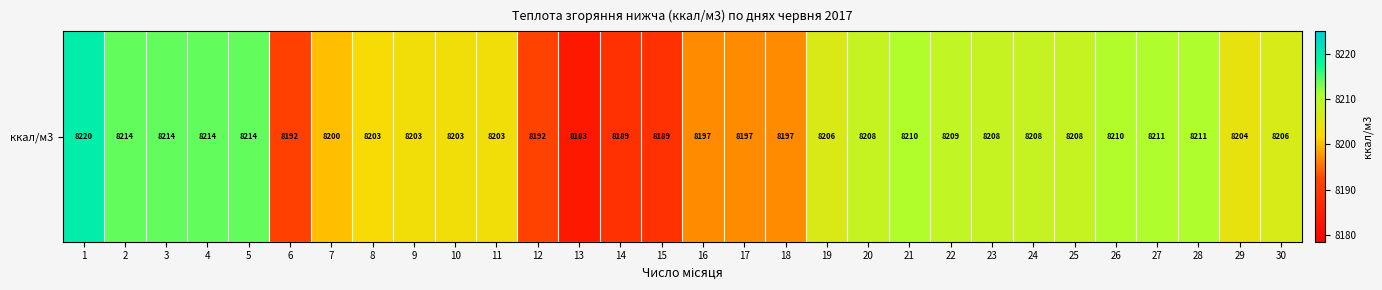

Reading left to right, what are all the values shown in this chart?

8220.0	8213.9	8213.9	8213.9	8213.9	8191.6	8200.1	8202.8	8203.2	8203.2	8203.2	8192.0	8183.5	8188.5	8188.6	8196.8	8196.8	8196.8	8206.0	8208.4	8210.5	8208.6	8208.4	8208.4	8208.4	8210.4	8210.6	8210.6	8204.3	8206.3